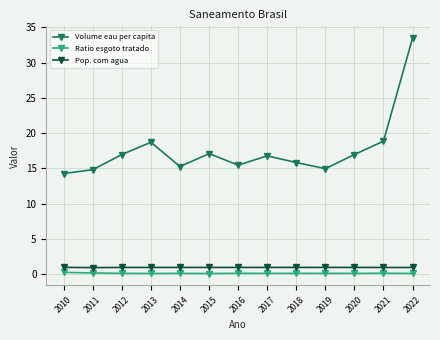

The Ratio esgoto tratado series shows 0.1 at 2018. True or false?

True